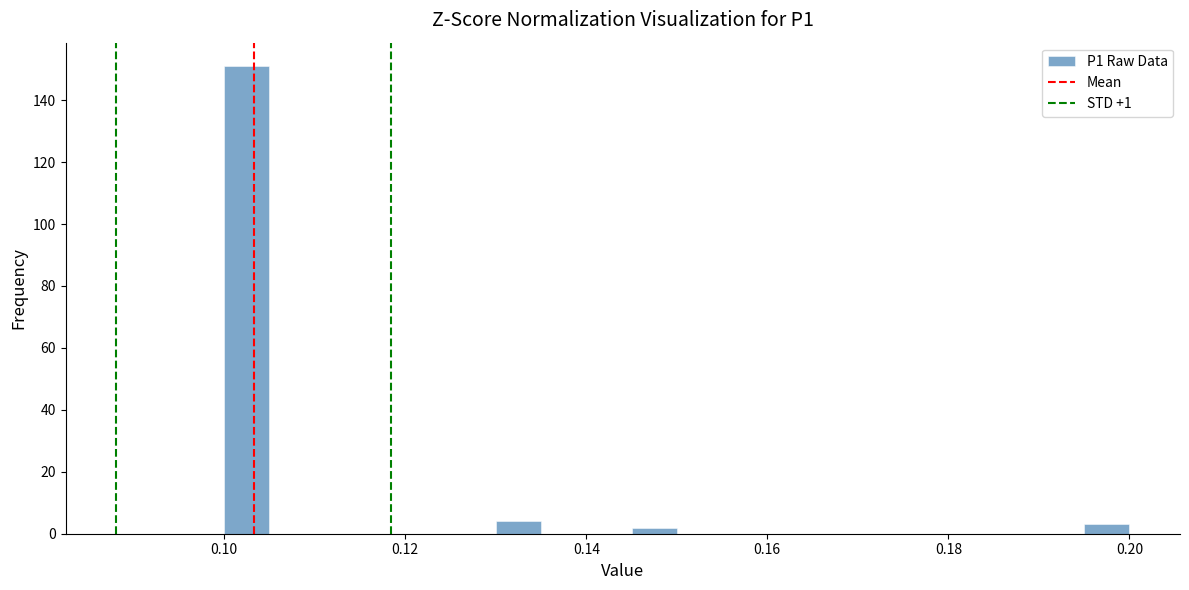

Read against the x-axis, roughly where is the centre of the tallest bar?

0.102